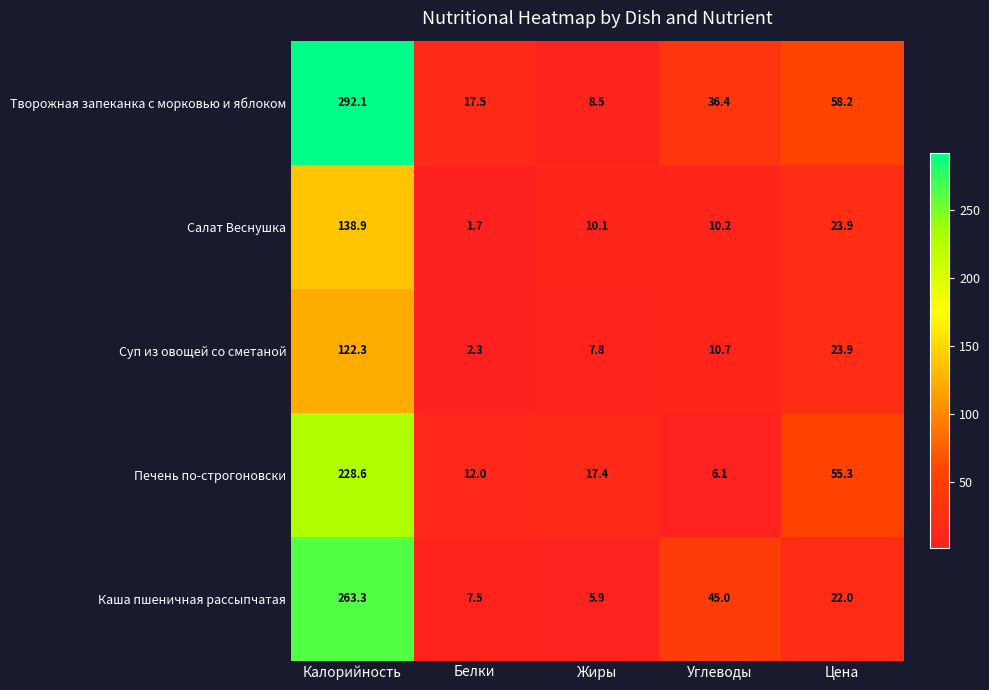

Count the number of categories in the chart.

5